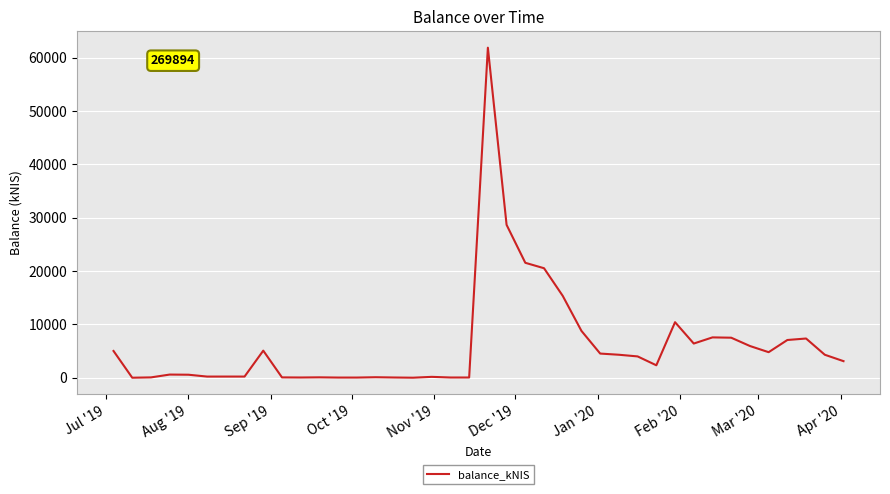

What is the difference between the maximum and minimum values?

61891.6